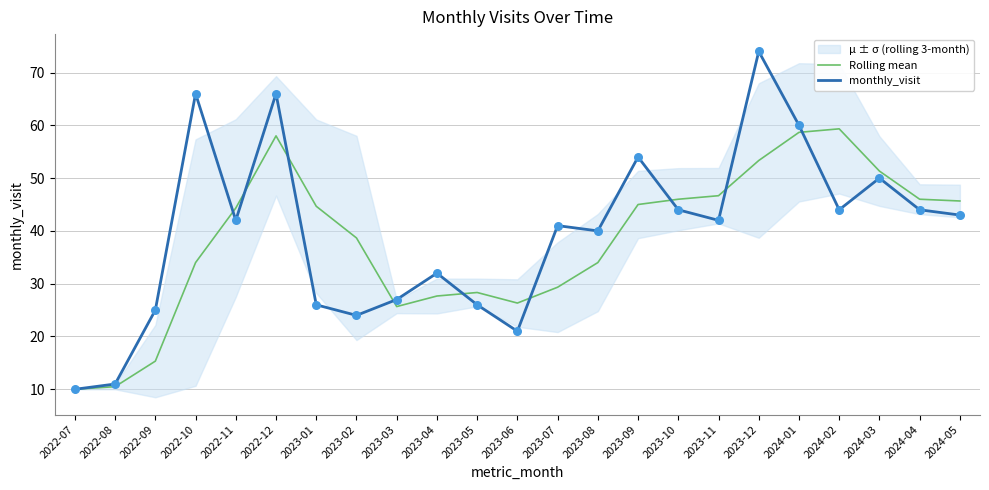

Which series has the widest spread of Y values?

monthly_visit